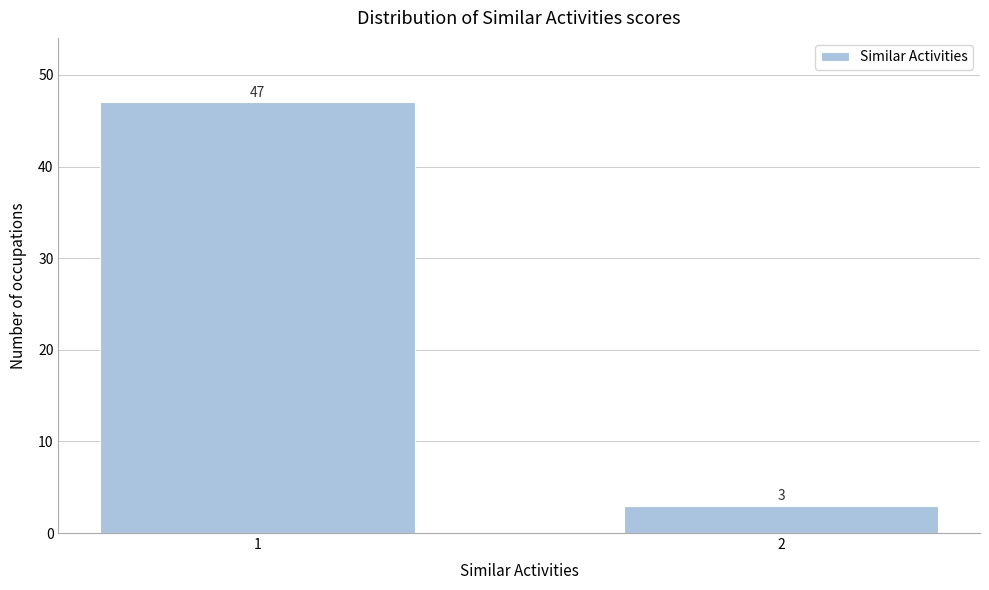

Reading left to right, what are all the values shown in this chart?

1=47	2=3